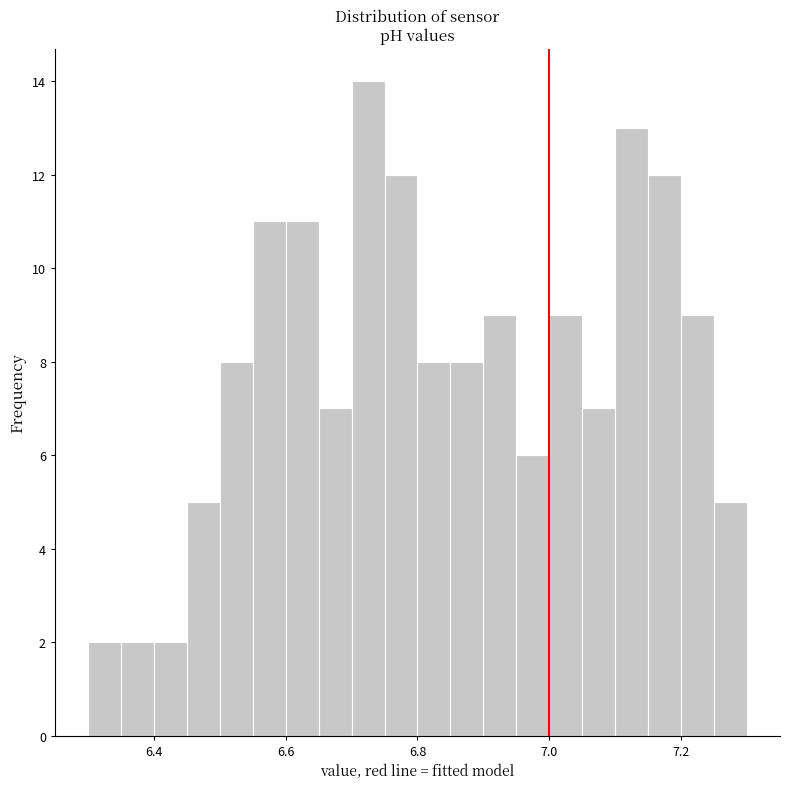

Read against the x-axis, roughly where is the centre of the tallest bar?

6.72